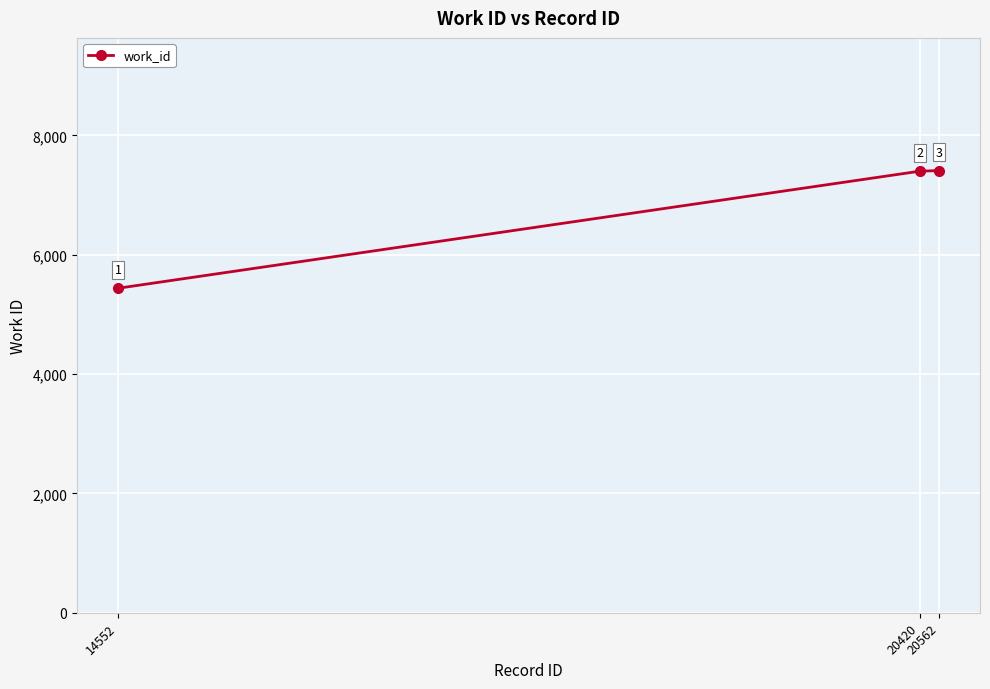

What is the value of the 3rd point from the left?

7411